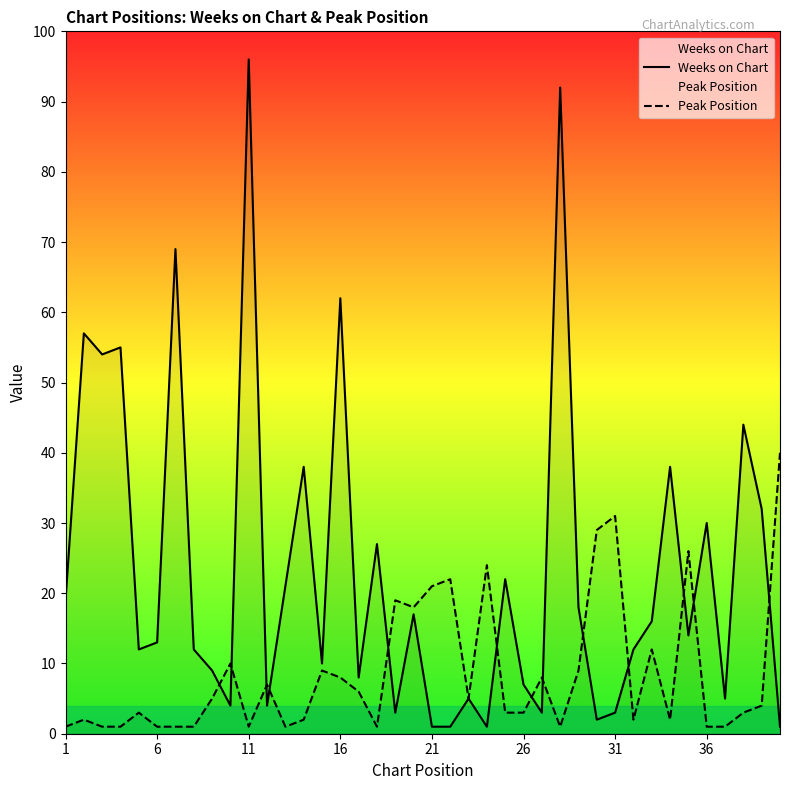

At which category is the sum across all series the highest?

11